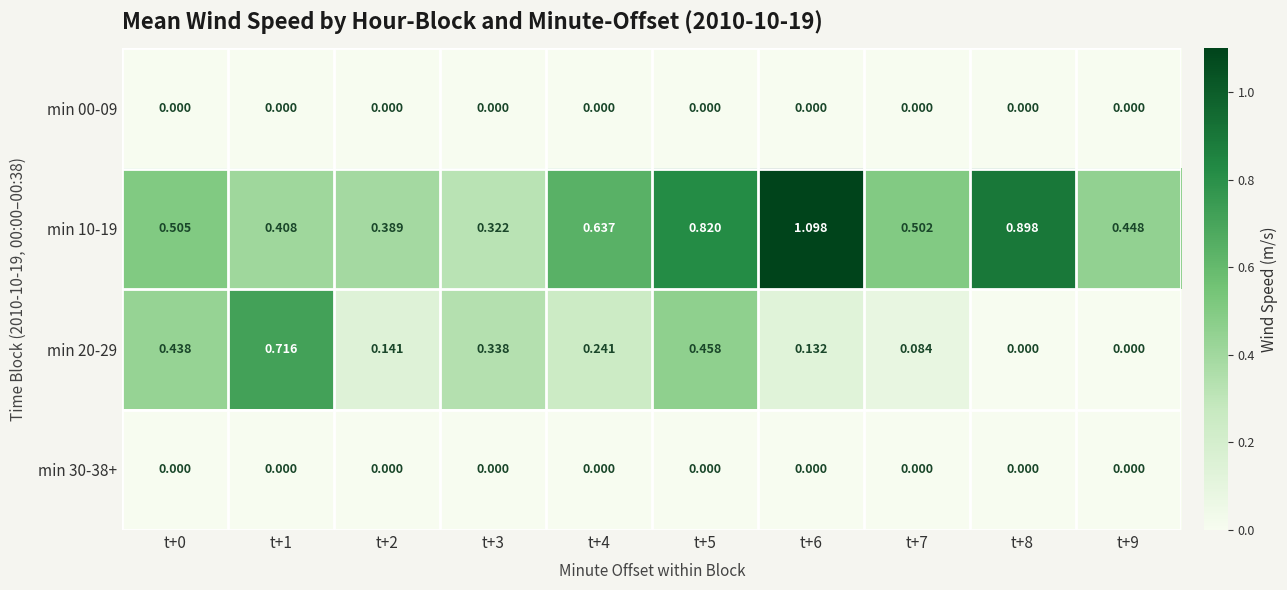

Is the value of min 00-09 at t+4 greater than the value of min 10-19 at t+2?

No